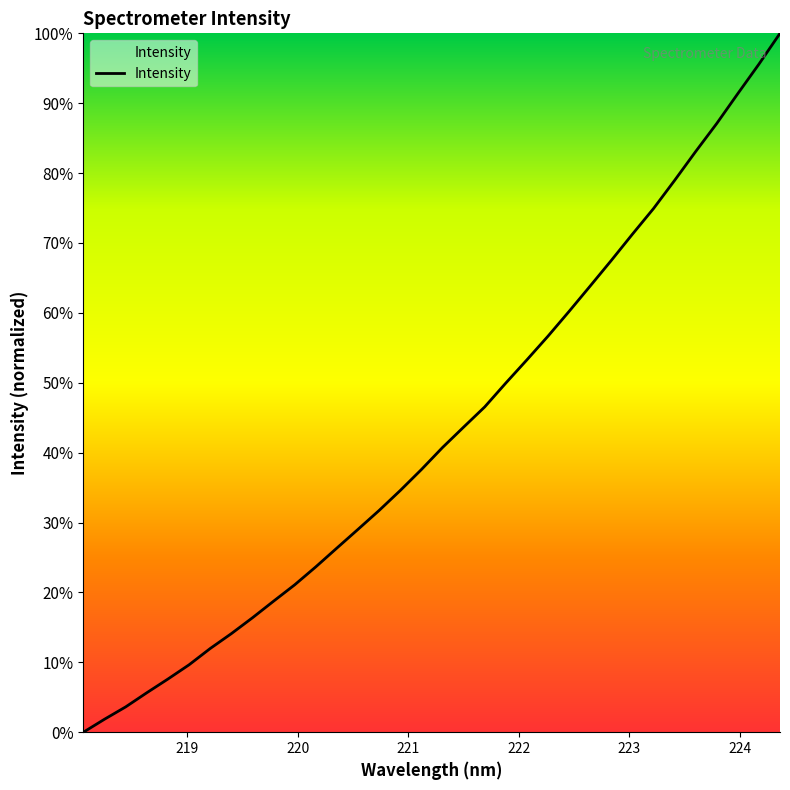

What is the greatest value displayed?

100.0